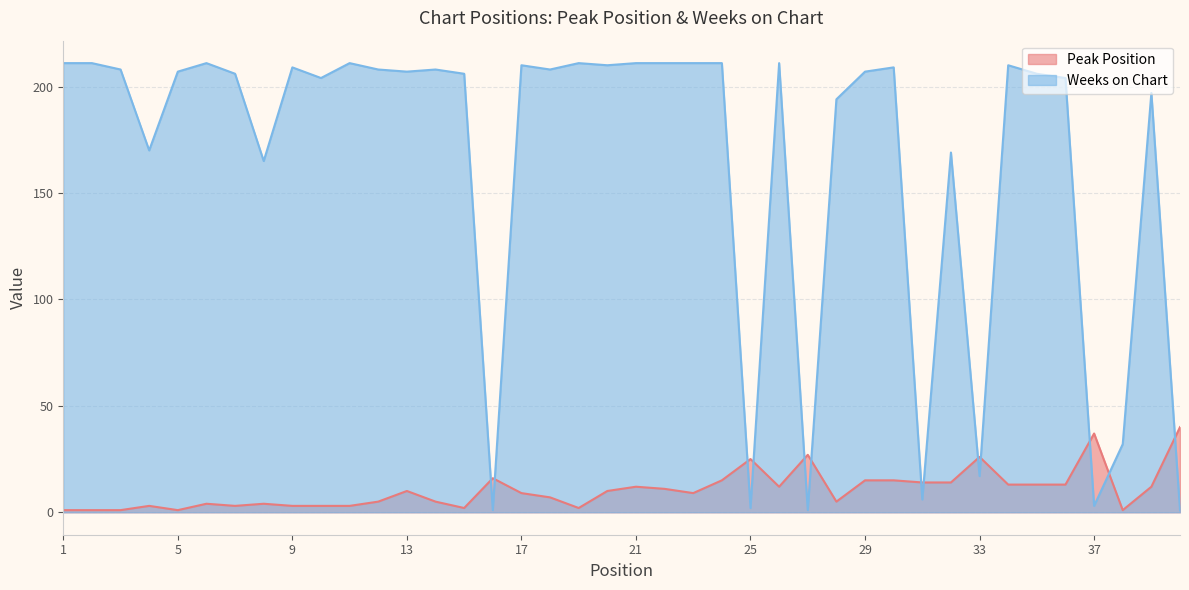

Does the chart display data point markers on the line(s)?

No